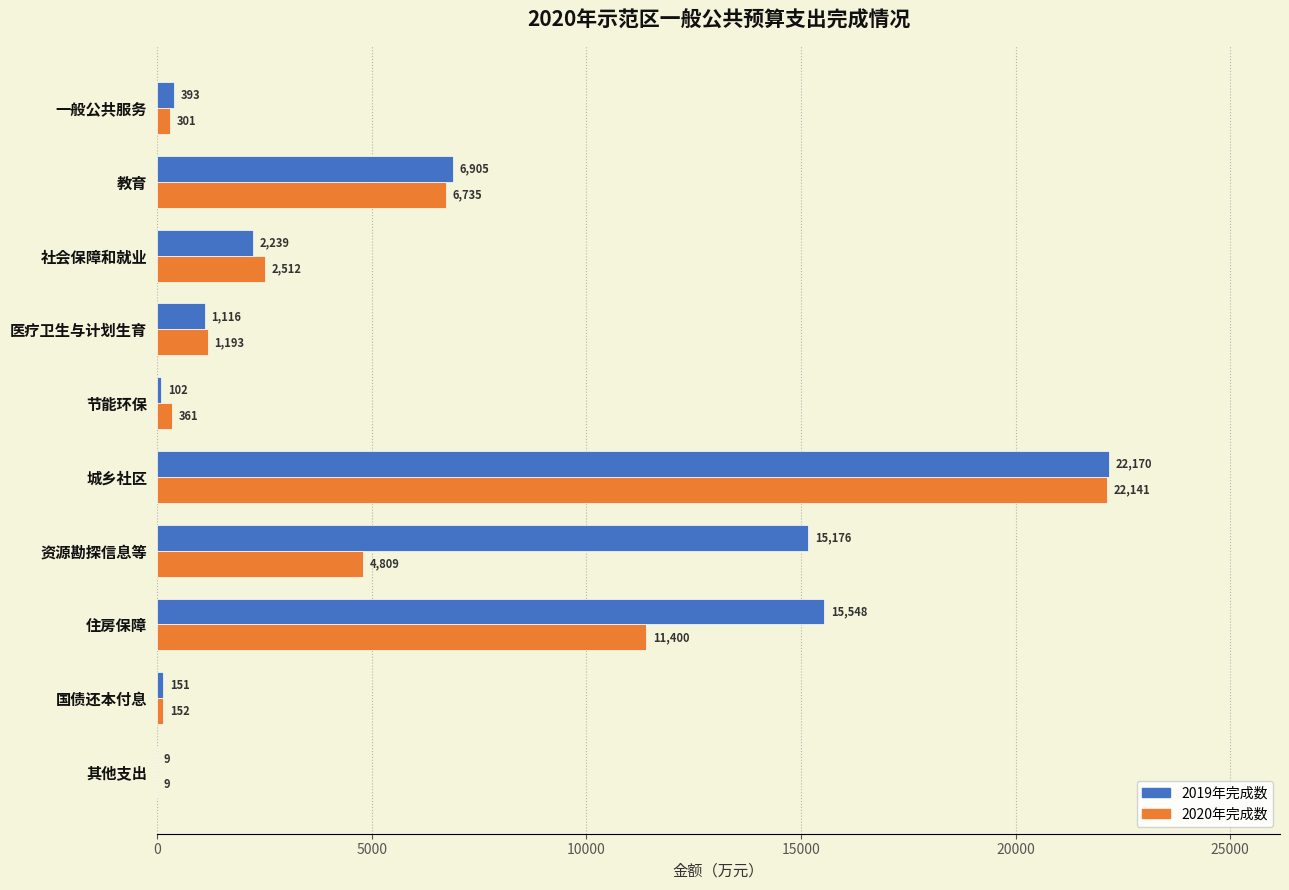

What is the sum of the 2020年完成数 values at 一般公共服务 and 城乡社区?

22442